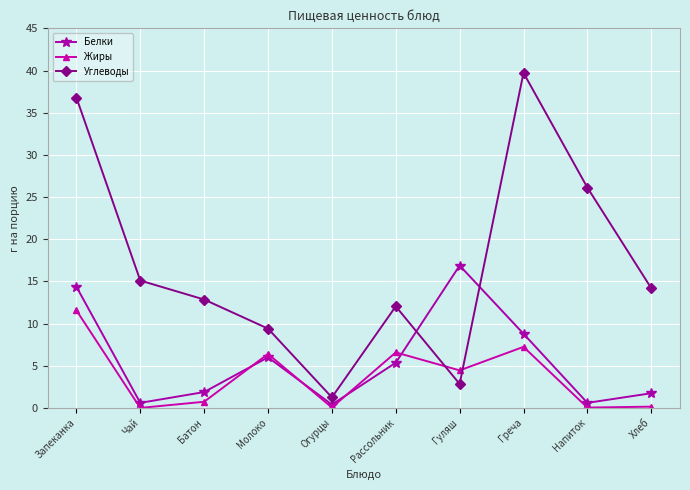

Count the number of categories in the chart.

10